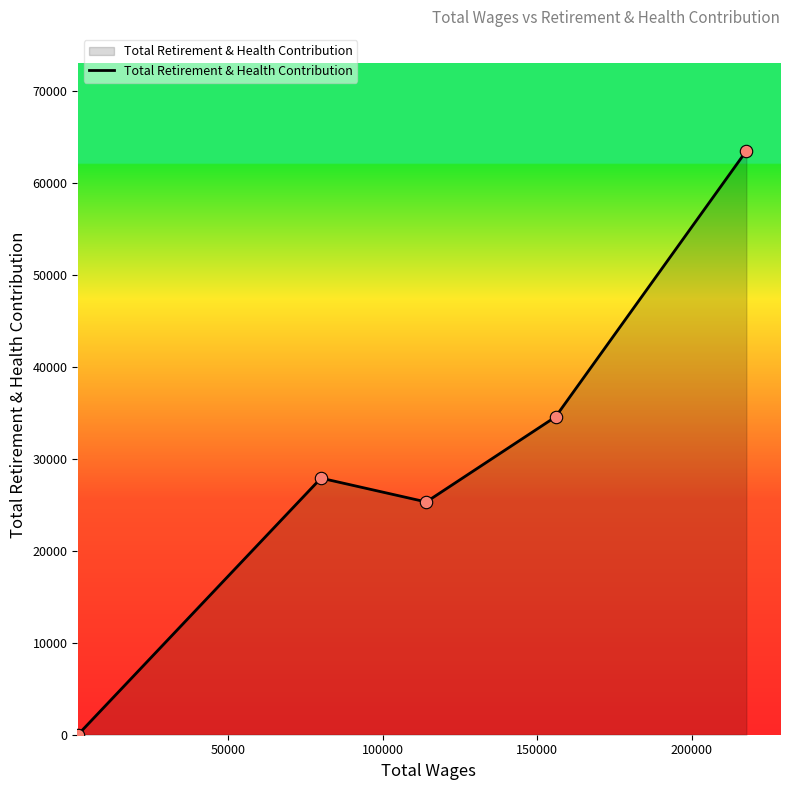

What is the greatest value displayed?

63501